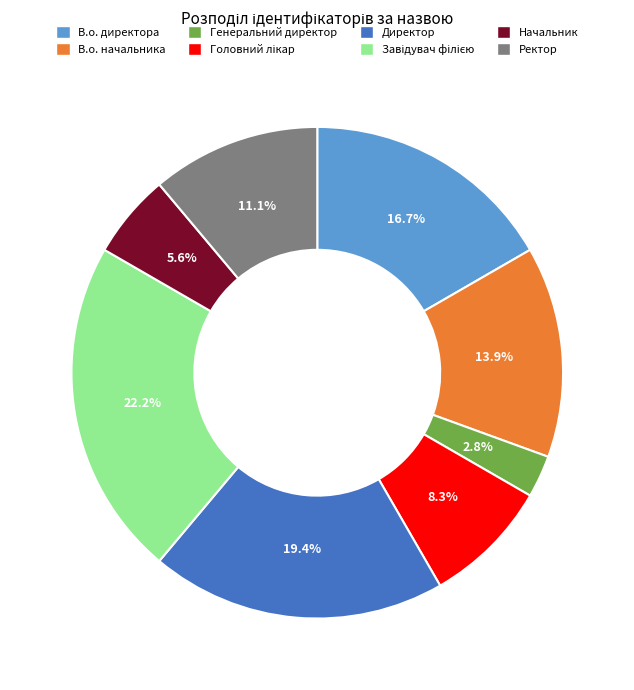

Which category has the smallest portion of the pie?

Генеральний директор